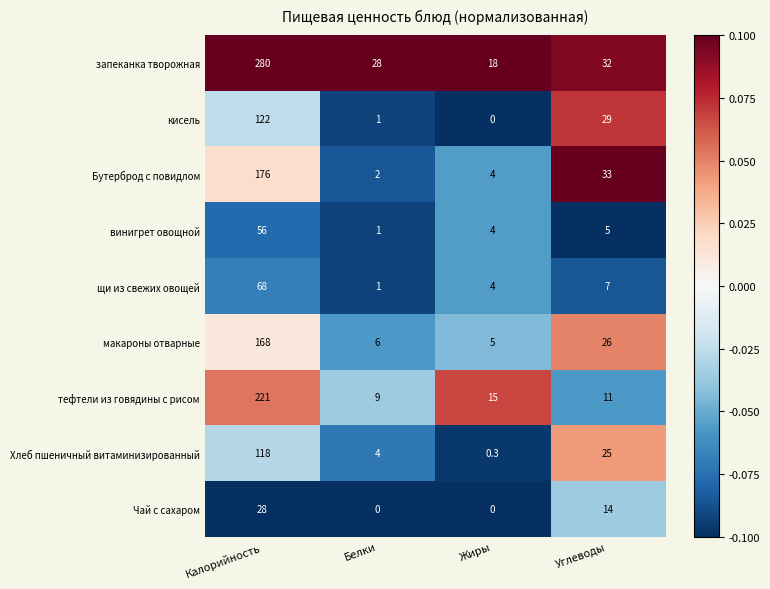

The Бутерброд с повидлом series shows 245.4 at Калорийность. True or false?

False